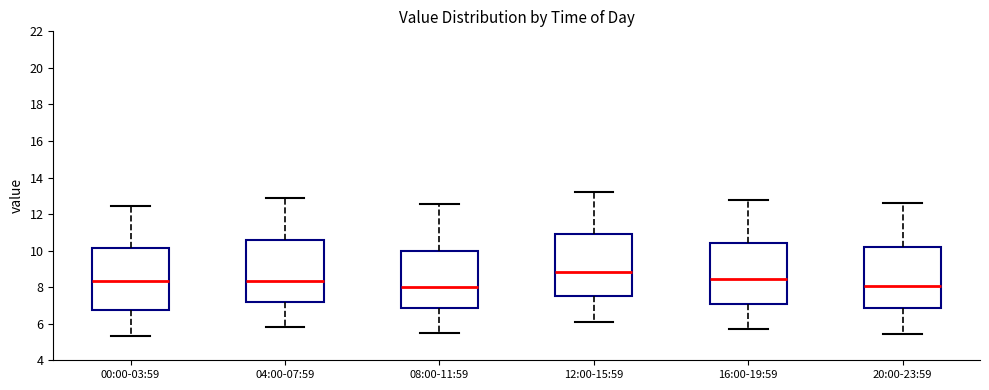

Reading left to right, transcribe this box plot: for each box, give where its median line is, the range the box spans, and where its two whiskers end, as read against the y-axis. The values are not printed on the chart, so give them approximately, as read against the axis.

00:00-03:59: median 8.4, box 6.8 to 10.2, whiskers 5.4 to 12.4
04:00-07:59: median 8.4, box 7.2 to 10.6, whiskers 5.8 to 13.0
08:00-11:59: median 8.0, box 6.8 to 10.0, whiskers 5.6 to 12.6
12:00-15:59: median 8.8, box 7.6 to 10.8, whiskers 6.2 to 13.2
16:00-19:59: median 8.4, box 7.0 to 10.4, whiskers 5.8 to 12.8
20:00-23:59: median 8.0, box 6.8 to 10.2, whiskers 5.4 to 12.6